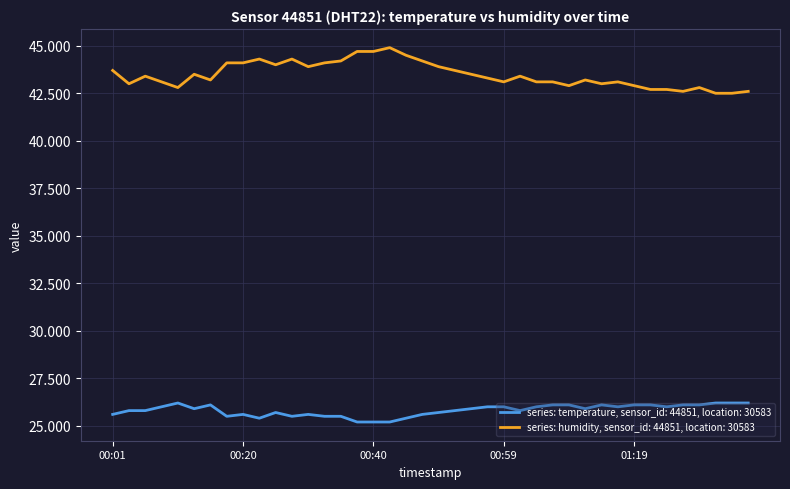

Rank the series by their average value, from highest to lowest.

series: humidity, sensor_id: 44851, location: 30583, series: temperature, sensor_id: 44851, location: 30583